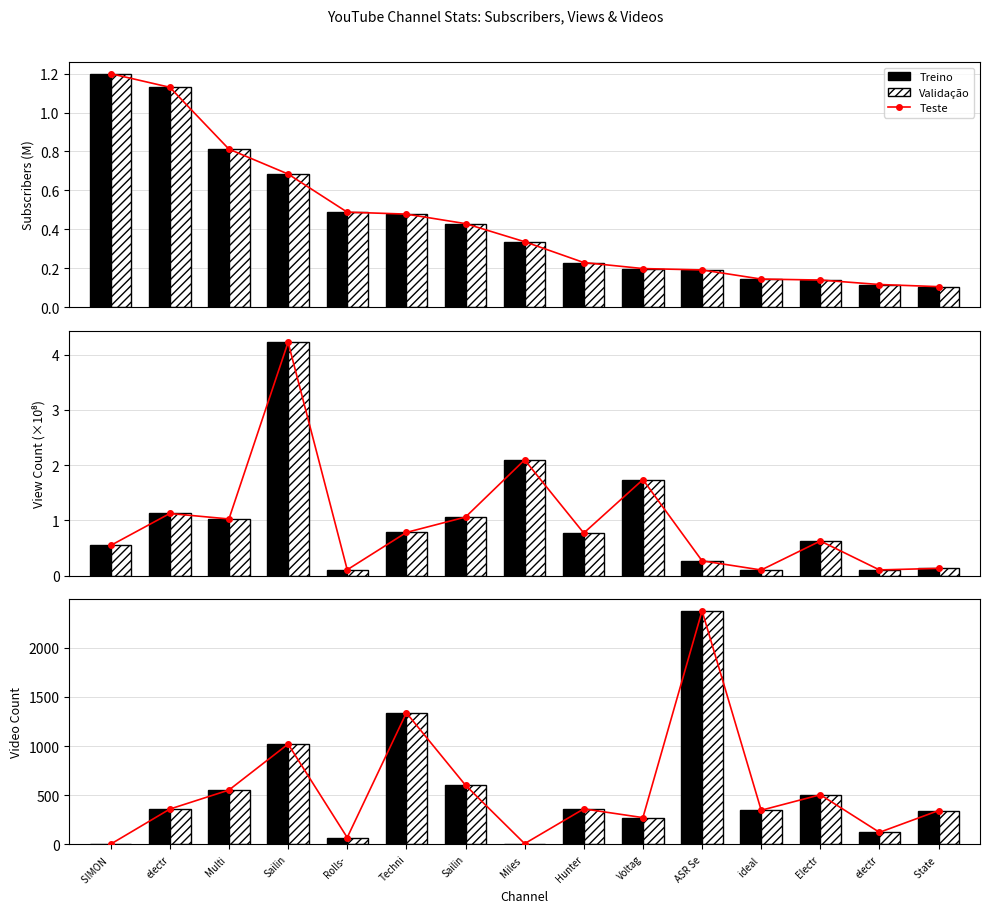

Which category has the lowest value in the Subscriber Count (M) series?

State 